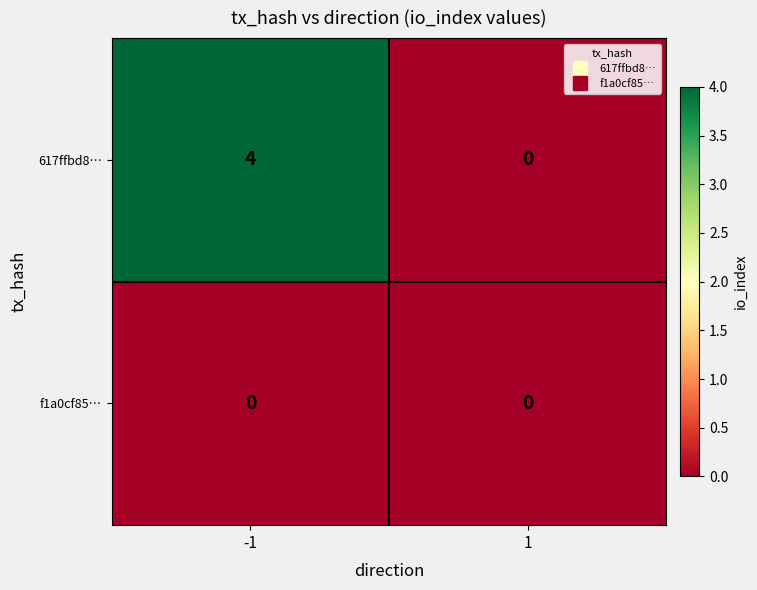

How many categories are shown in the chart?

2